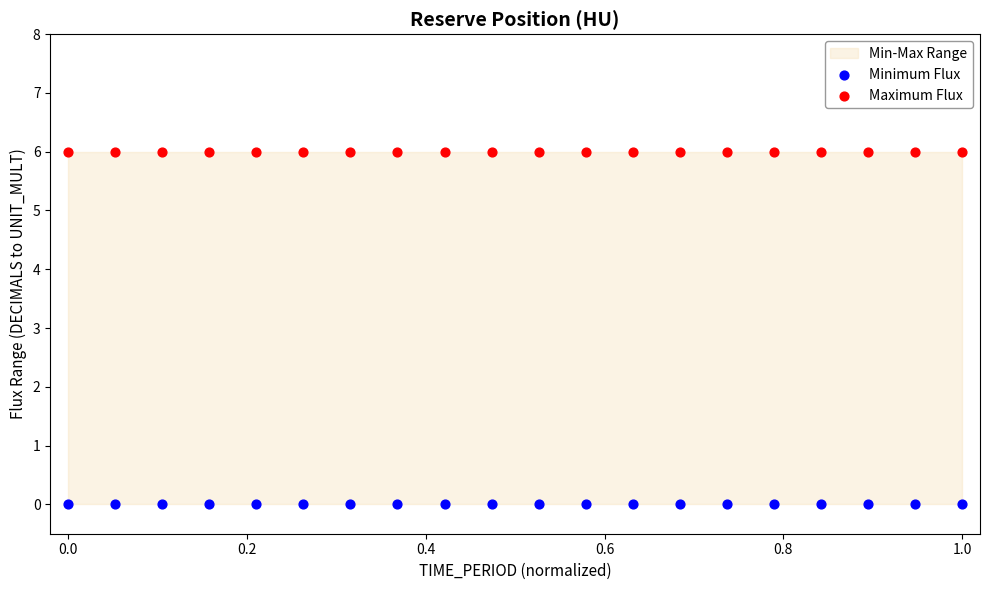

Which series contains the highest Y value?

Maximum Flux